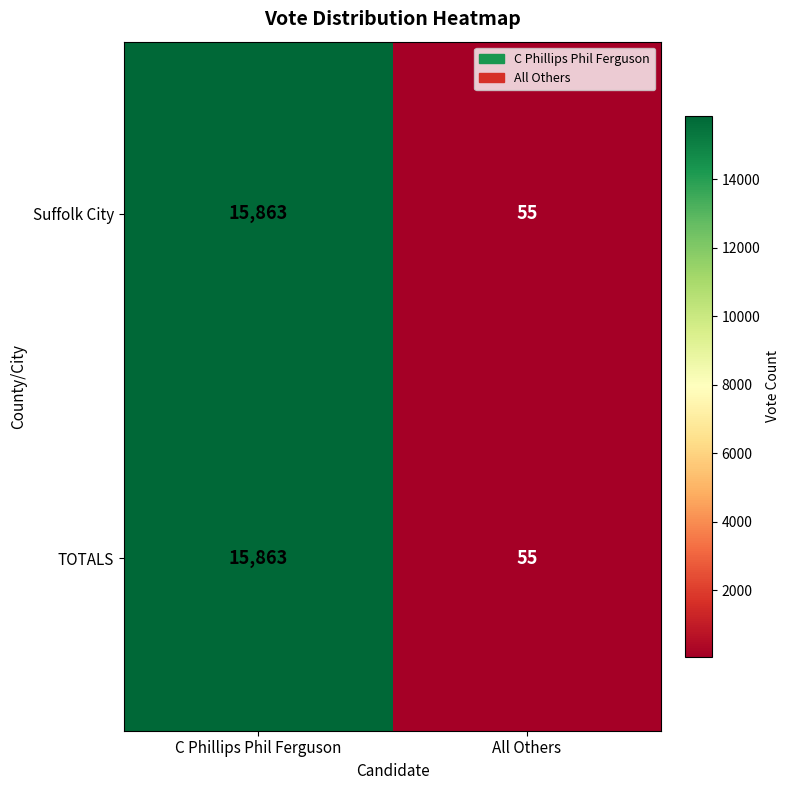

How many data points does each series have?

2